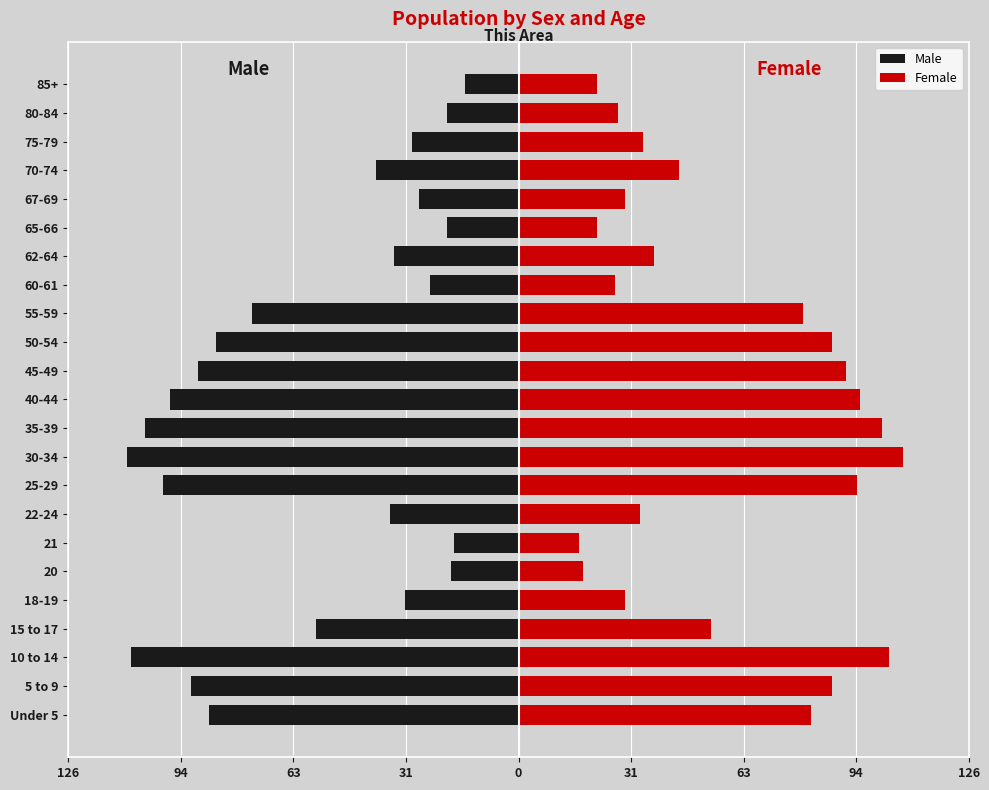

What are all the series names shown in the legend?

Male, Female